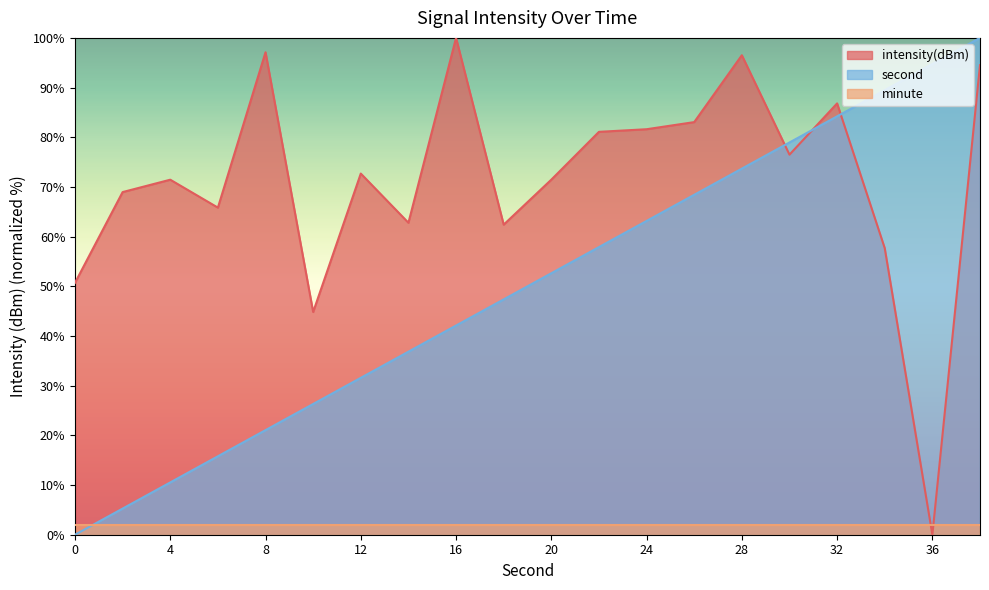

Count the number of data series in this chart.

3